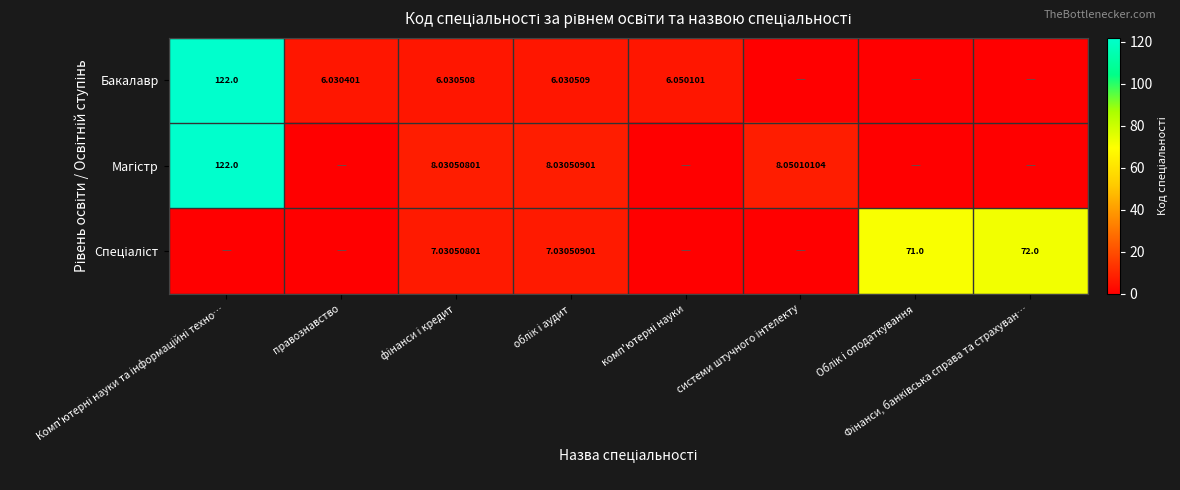

Which series has the largest total across all categories?

Спеціаліст